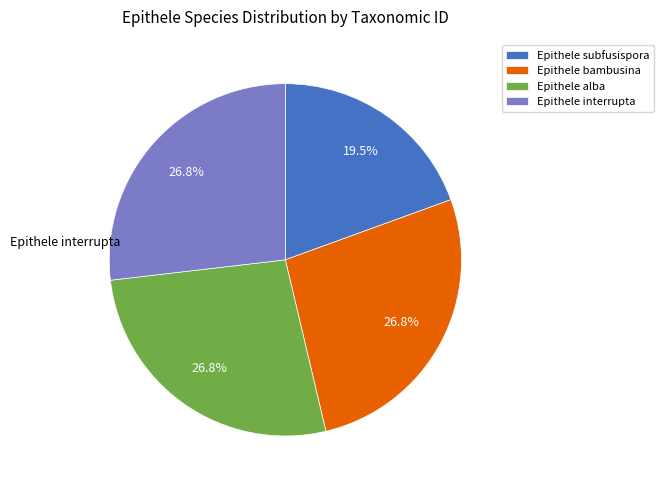

How many segments does this pie chart have?

4